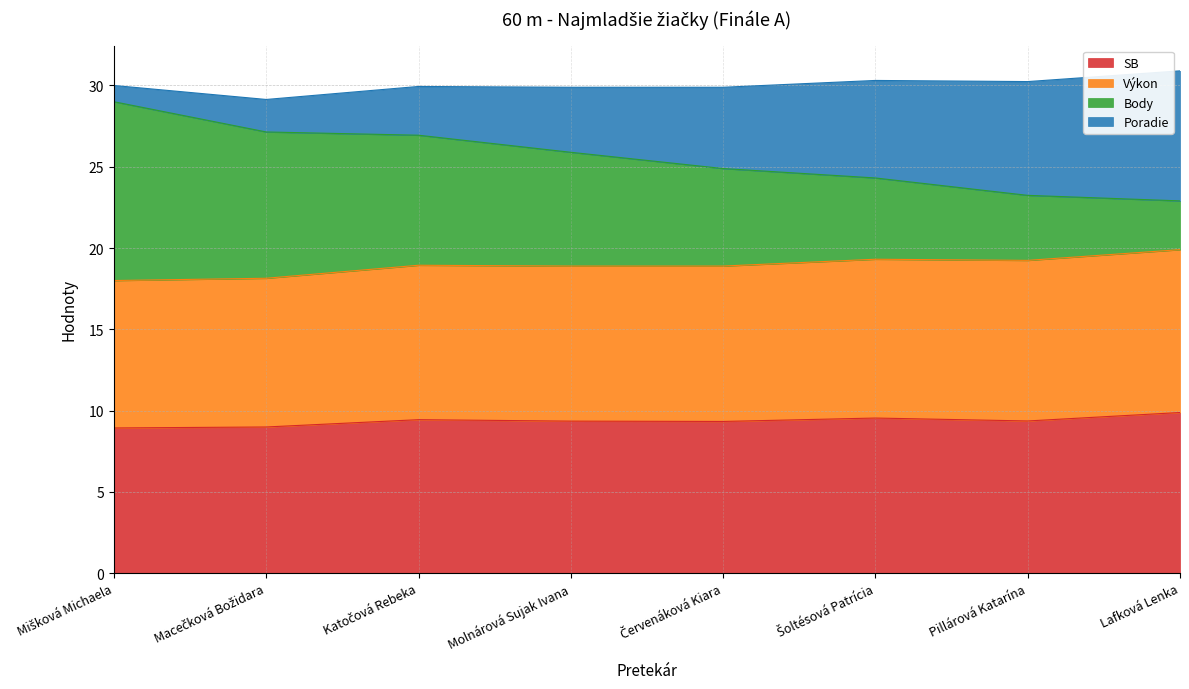

What is the total value across all series at Molnárová Sujak Ivana?

29.9